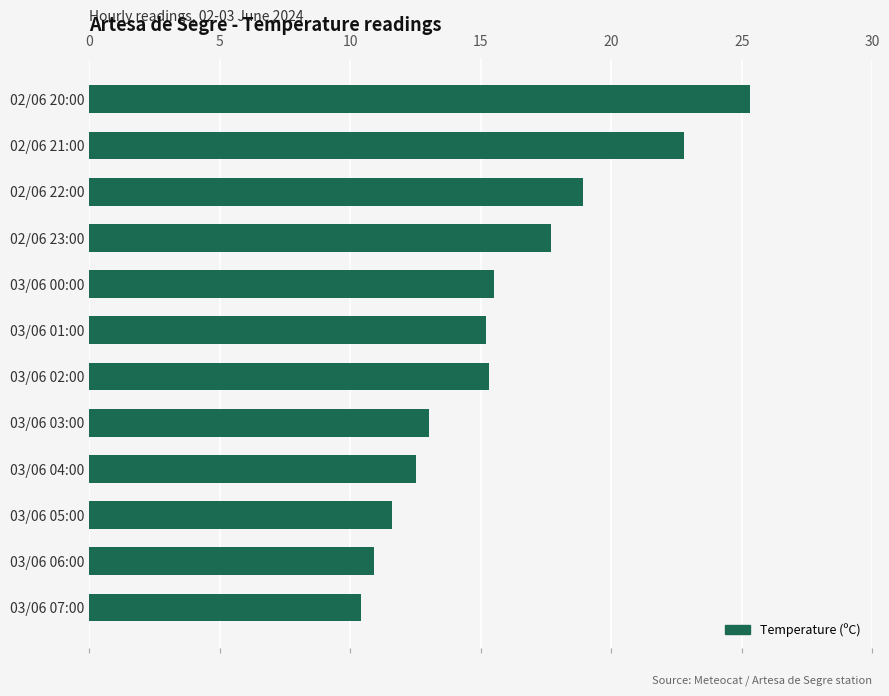

What is the greatest value displayed?

25.3